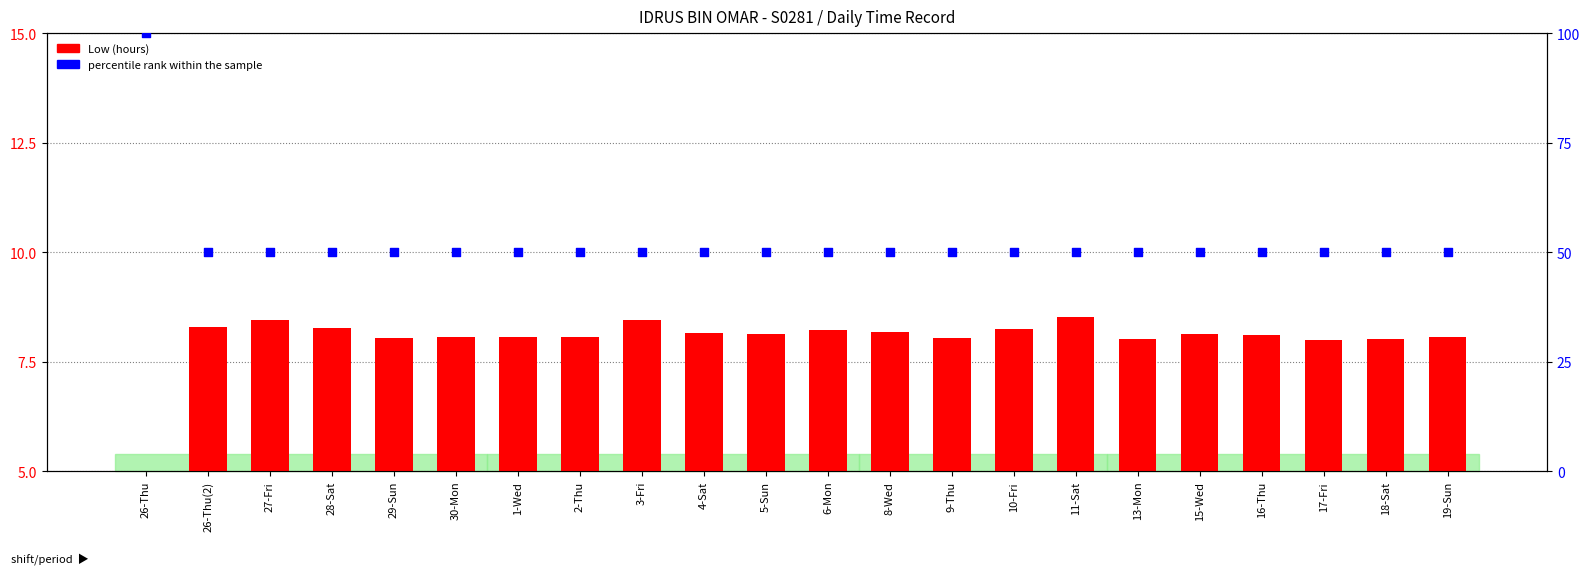

Which series reaches the maximum Y coordinate?

percentile rank within the sample